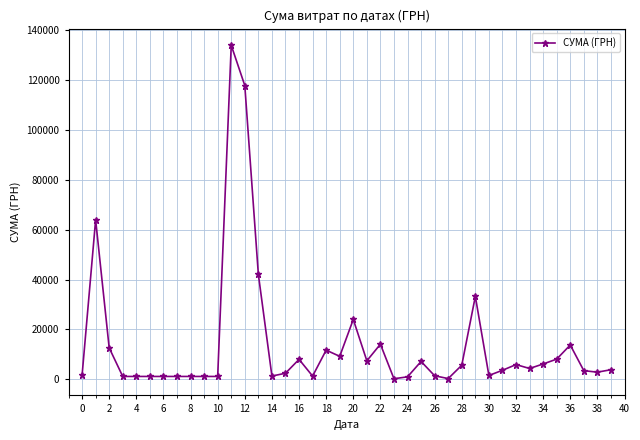

What is the difference between the maximum and minimum values?

133580.4